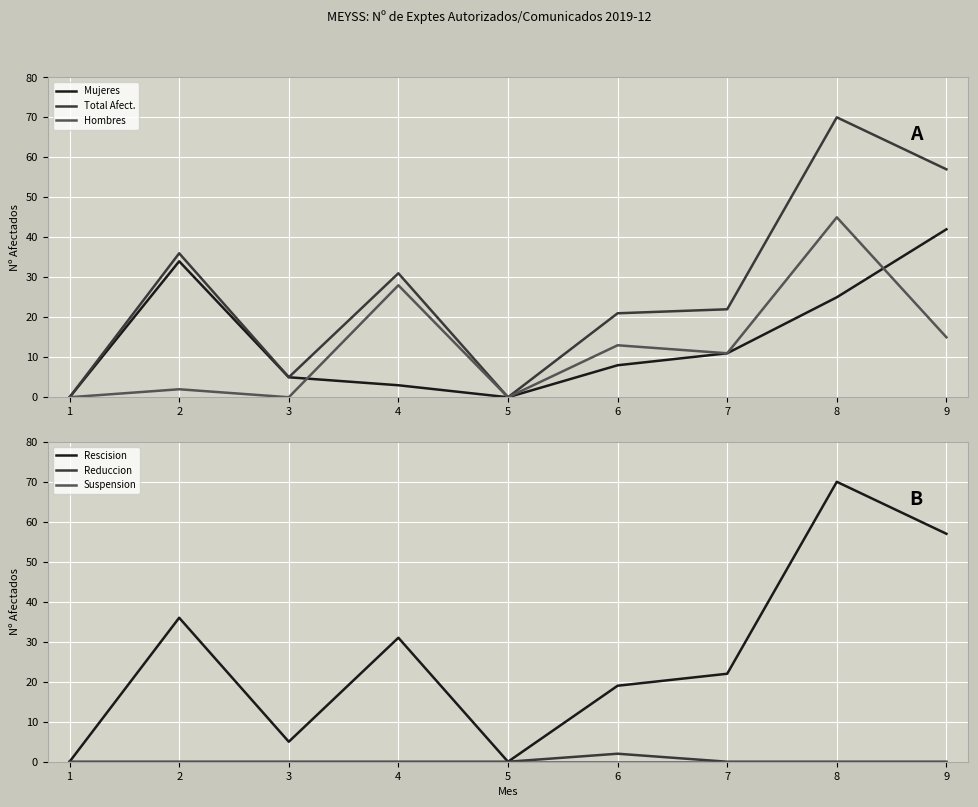

At which label does Total Afect. first exceed 22?

2